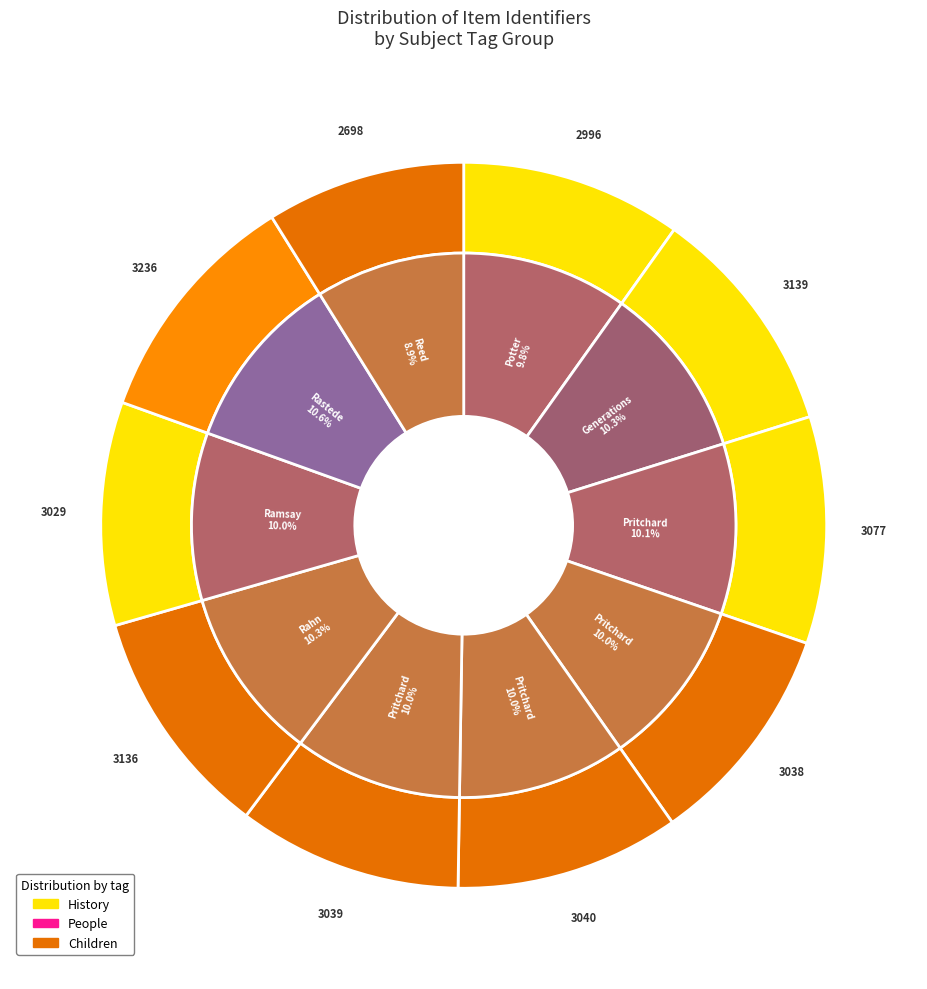

Is there any slice that represents more than half of the pie?

No